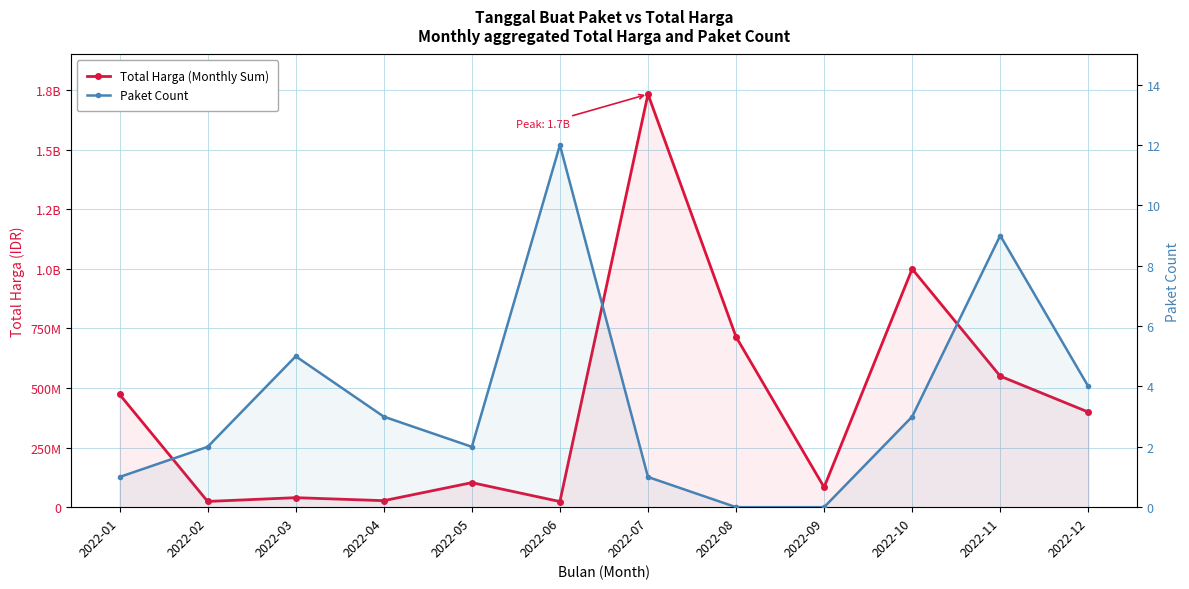

At which label does Paket Count reach its peak?

2022-06